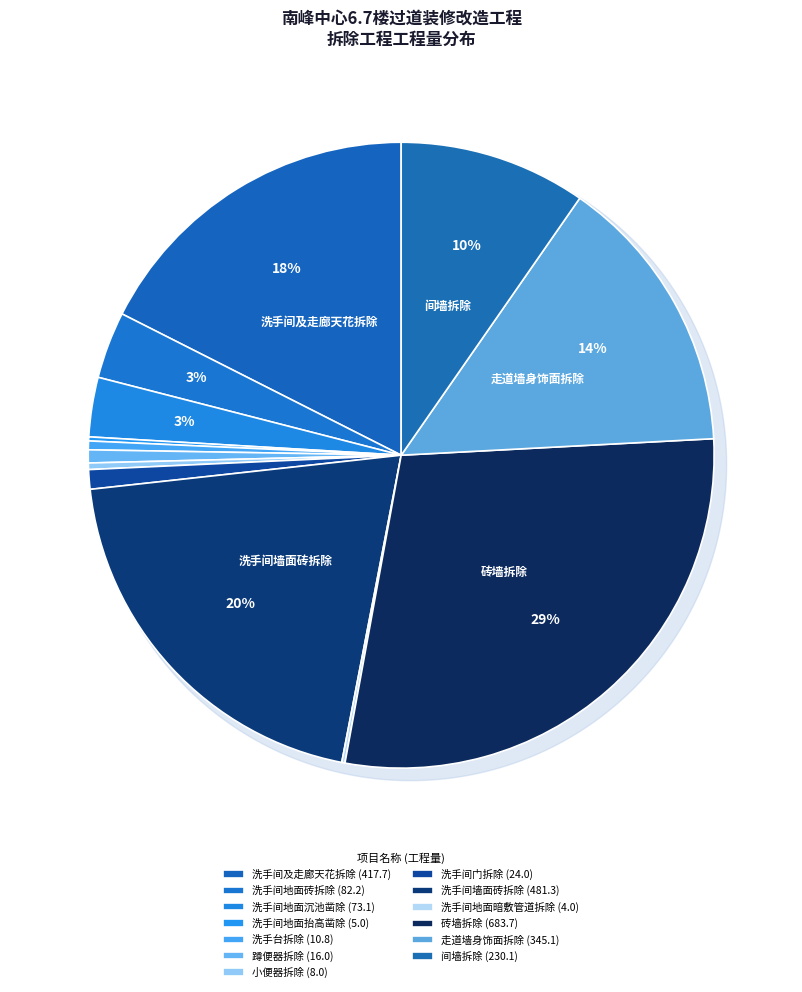

To the nearest percent, what percentage of the pie is 洗手间地面砖拆除?

3%